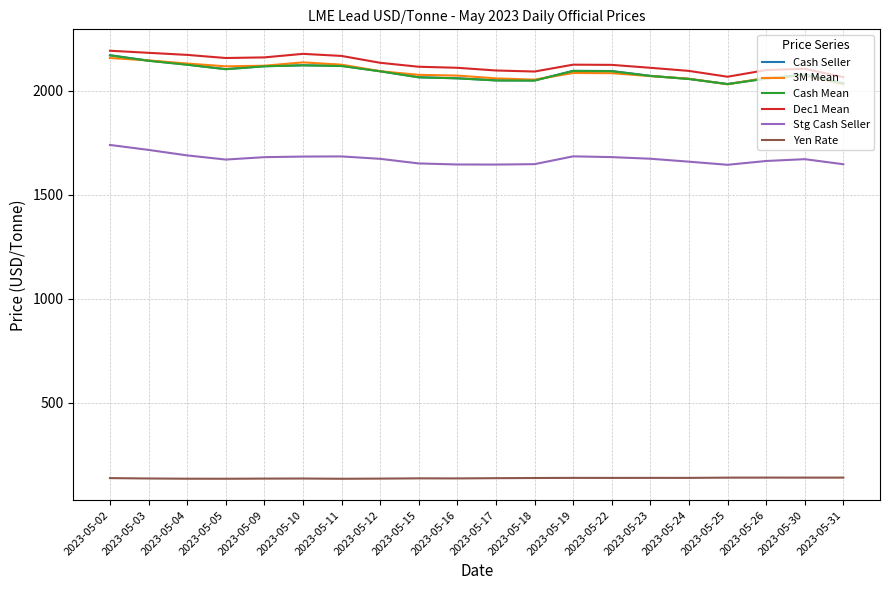

The Cash Seller series shows 3324.8 at 2023-05-11. True or false?

False